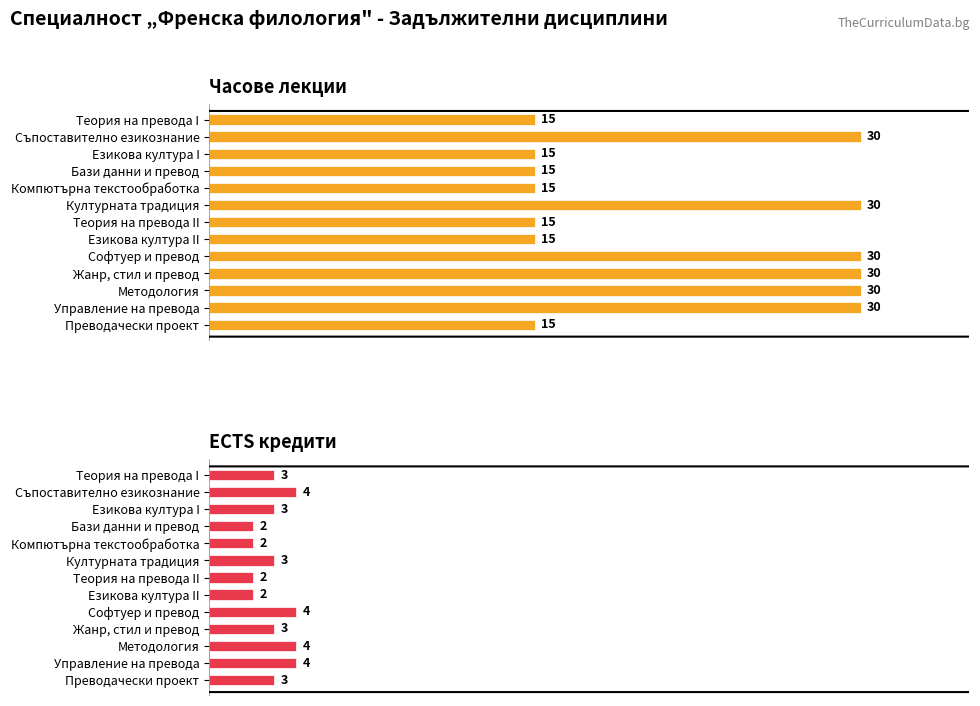

How many series are shown in this chart?

2